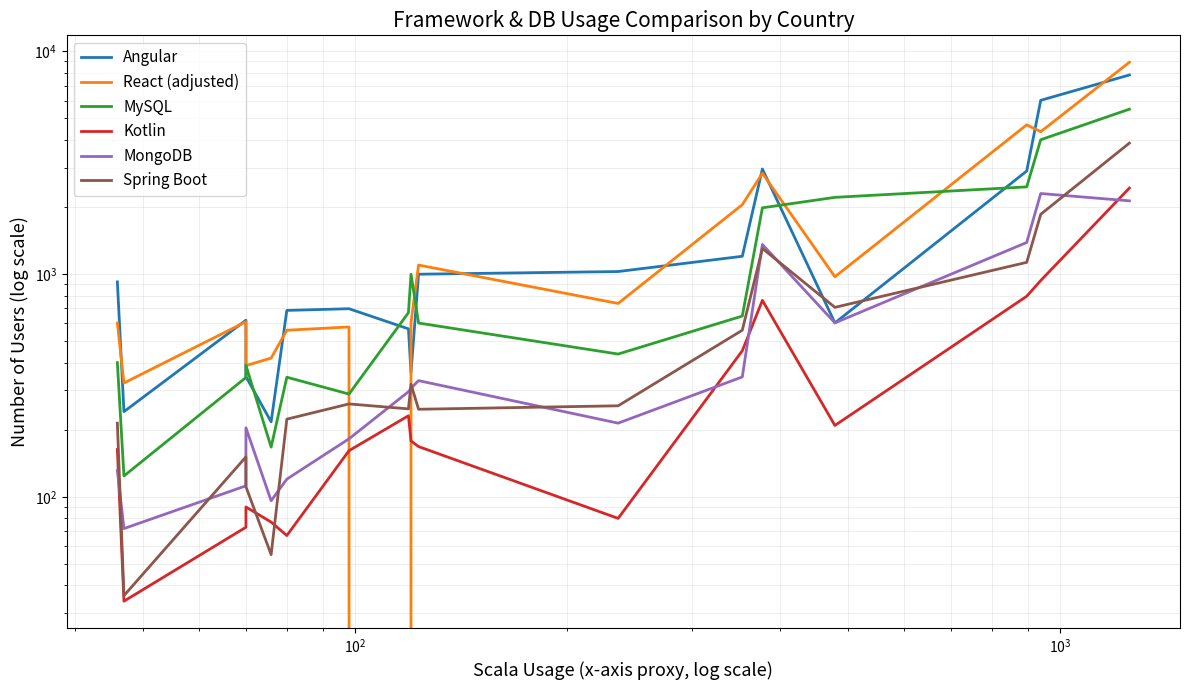

Does the chart display data point markers on the line(s)?

No